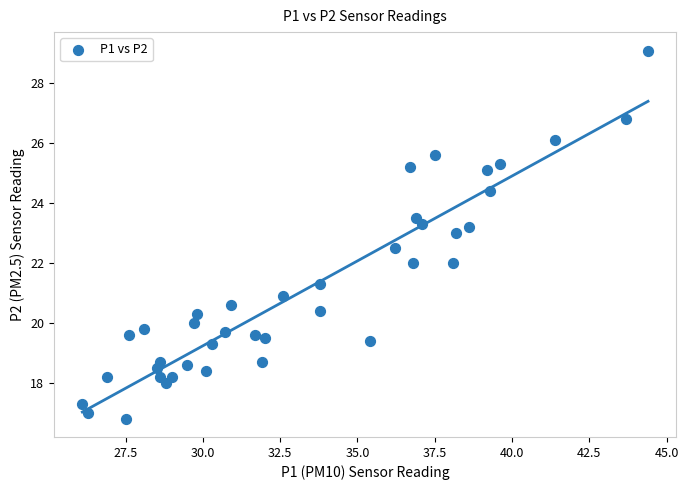

What is the range of X values (max minus min)?

18.3